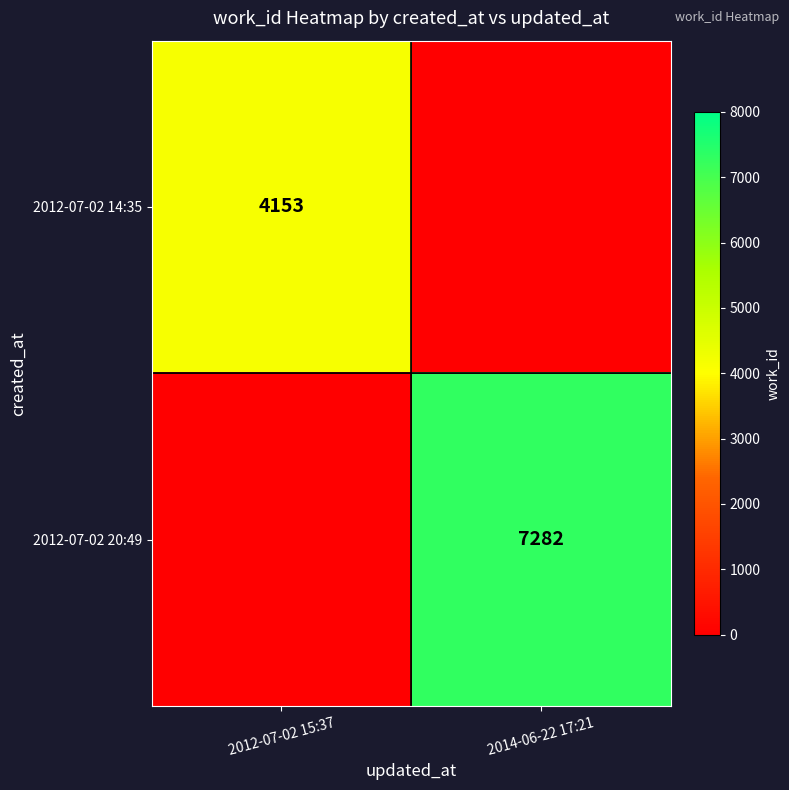

The 2012-07-02 20:49 series shows 7282 at 2014-06-22 17:21. True or false?

True